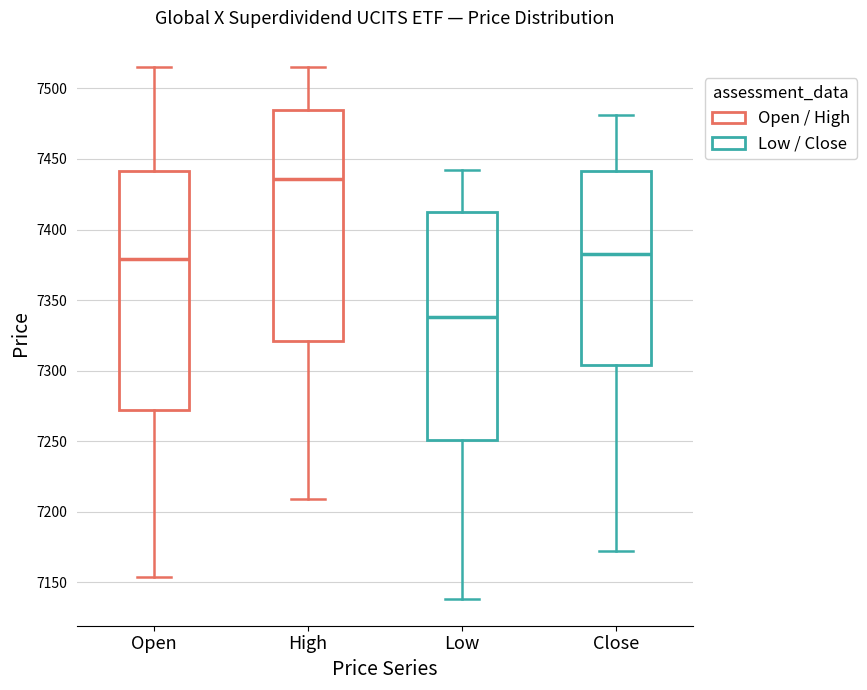

Reading left to right, transcribe this box plot: for each box, give where its median line is, the range the box spans, and where its two whiskers end, as read against the y-axis. The values are not printed on the chart, so give them approximately, as read against the axis.

Open: median 7380, box 7270 to 7440, whiskers 7155 to 7515
High: median 7435, box 7320 to 7485, whiskers 7210 to 7515
Low: median 7340, box 7250 to 7410, whiskers 7140 to 7440
Close: median 7385, box 7305 to 7440, whiskers 7170 to 7480